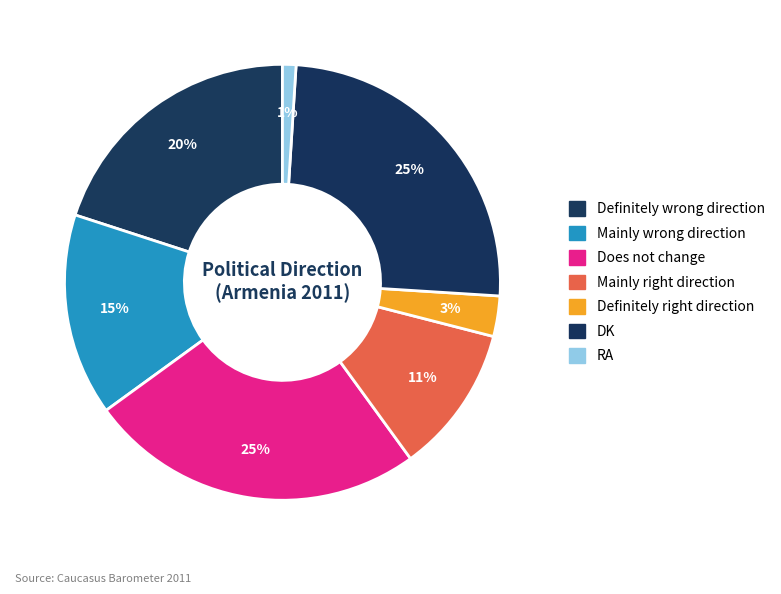

Does RA represent more than half of the total?

No